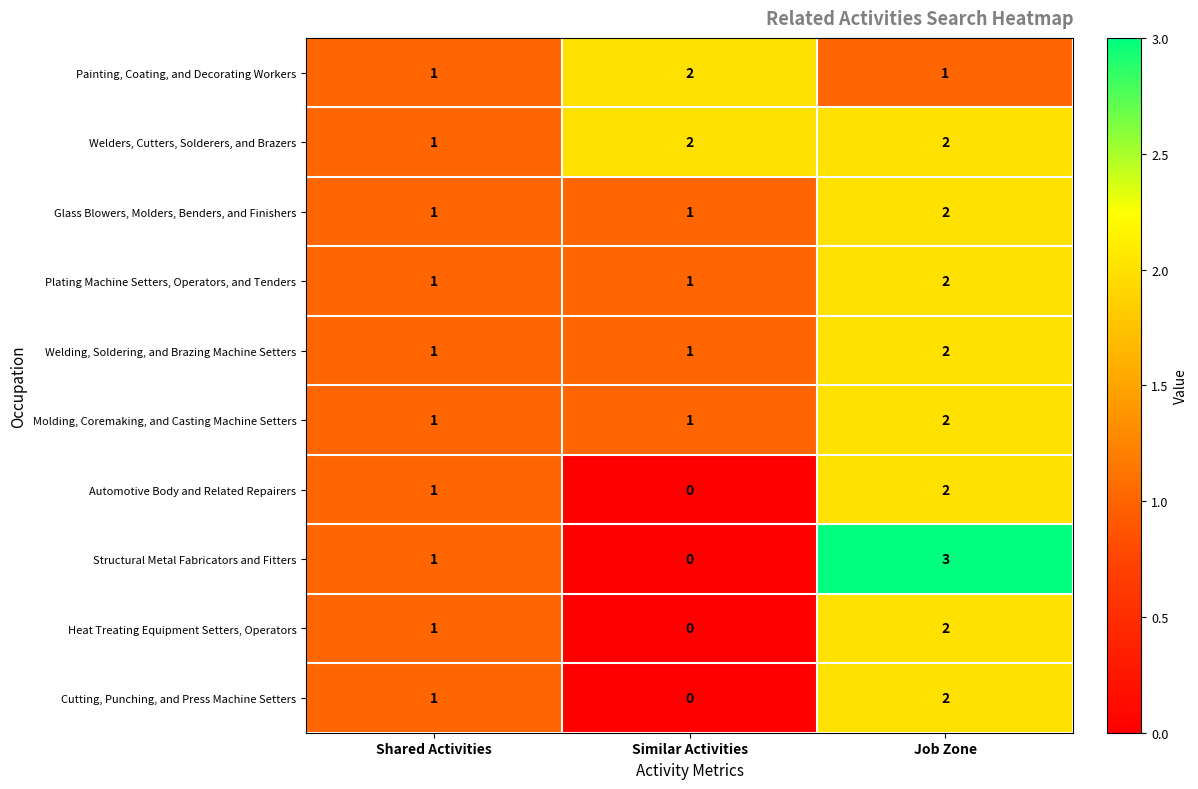

Which series has the largest range (max minus min)?

Structural Metal Fabricators and Fitters